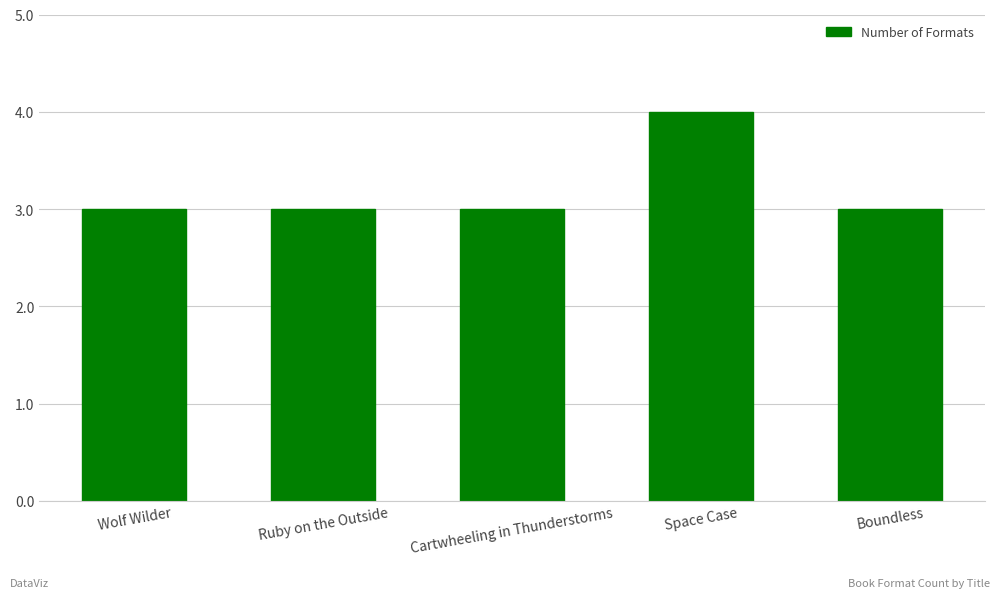

Reading right to left, transcribe all the data shown in this chart.

Boundless=3	Space Case=4	Cartwheeling in Thunderstorms=3	Ruby on the Outside=3	Wolf Wilder=3